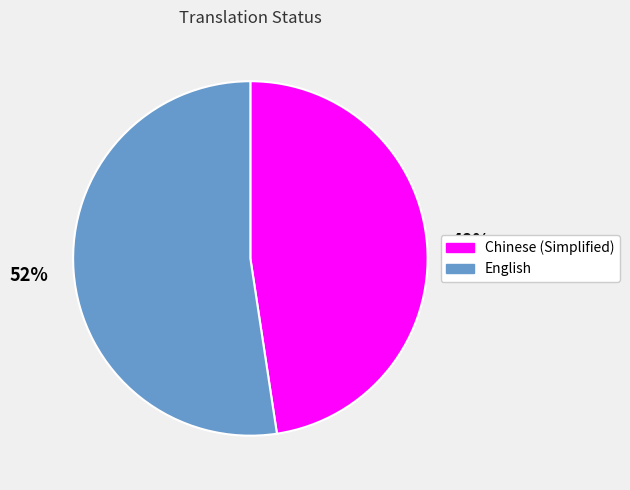

Count the number of slices in the pie.

2